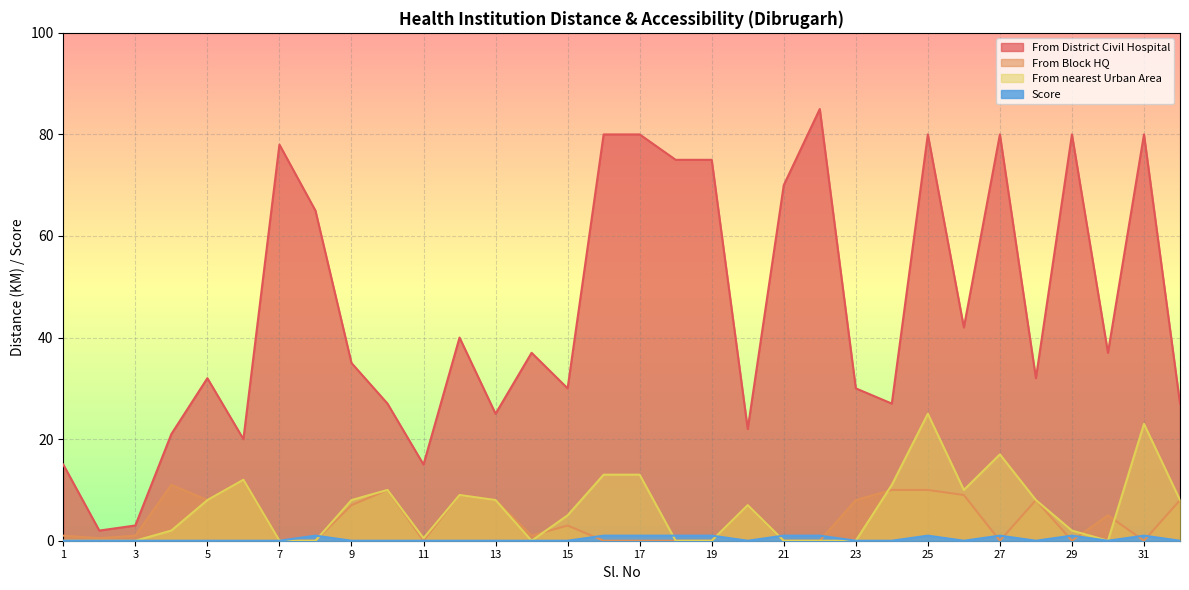

Which has a higher value, 13 or 16?

16